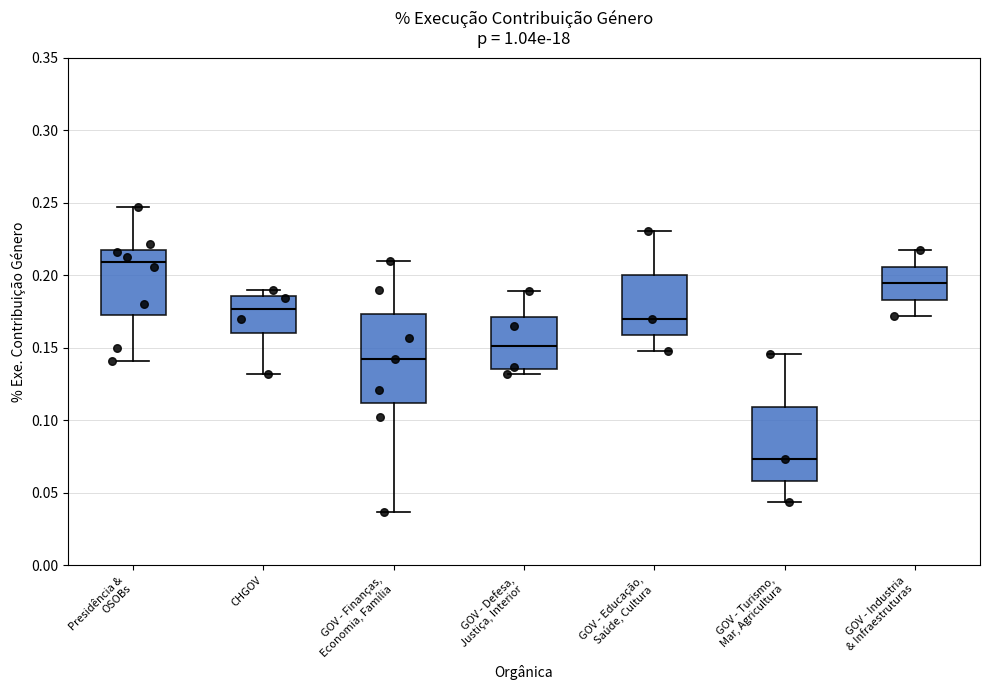

Which box has the highest median line?

Presidência & OSOBs